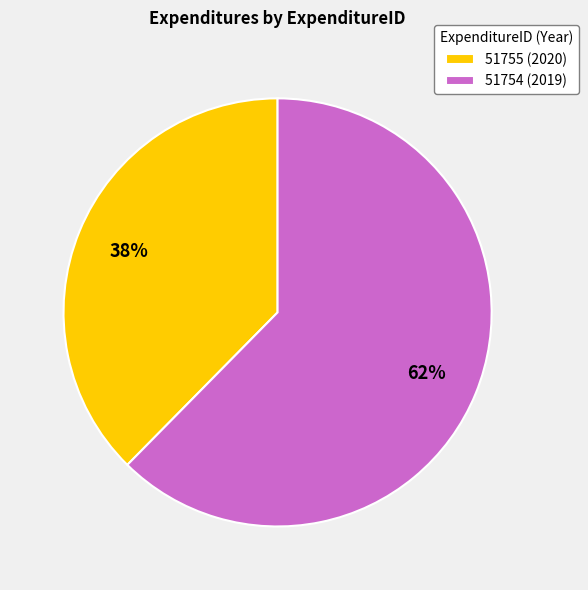

Which slice is the smallest?

51755 (2020)